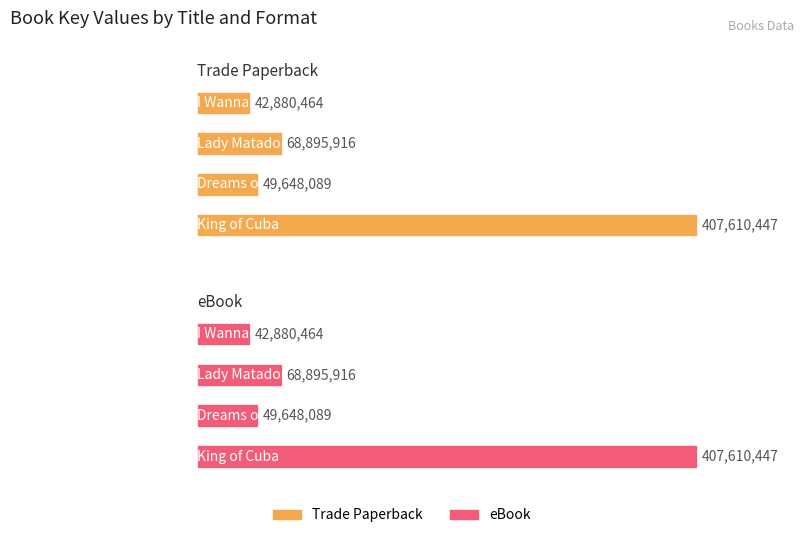

Which series has the largest total across all categories?

Trade Paperback